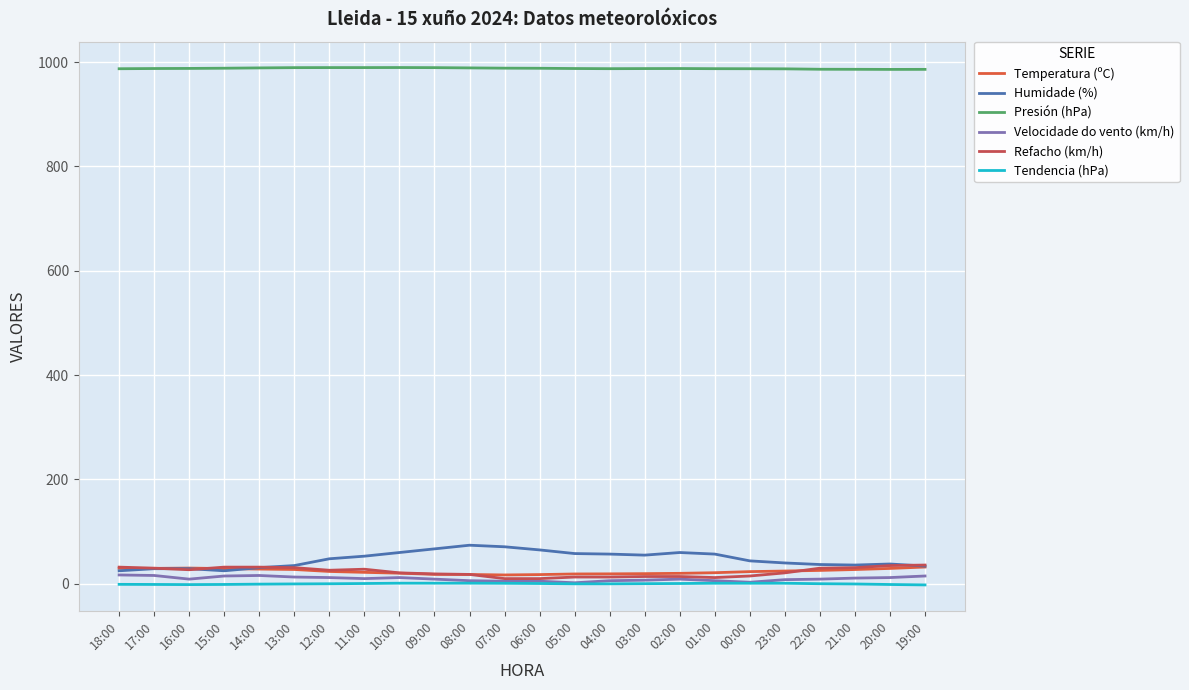

How many lines are shown in the chart?

6